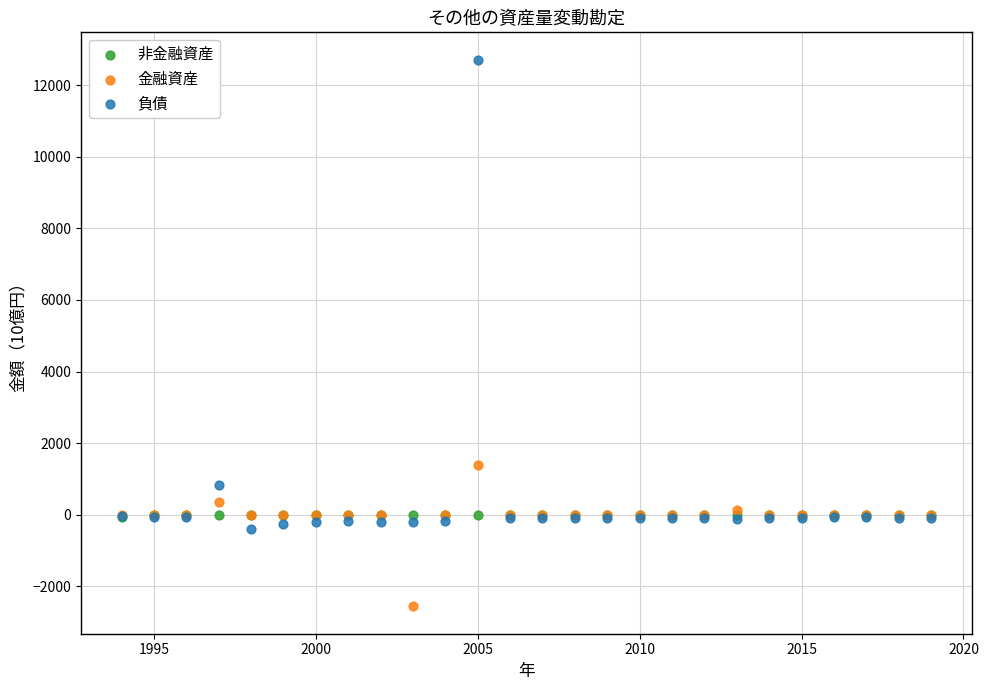

What are all the series names shown in the legend?

非金融資産, 金融資産, 負債